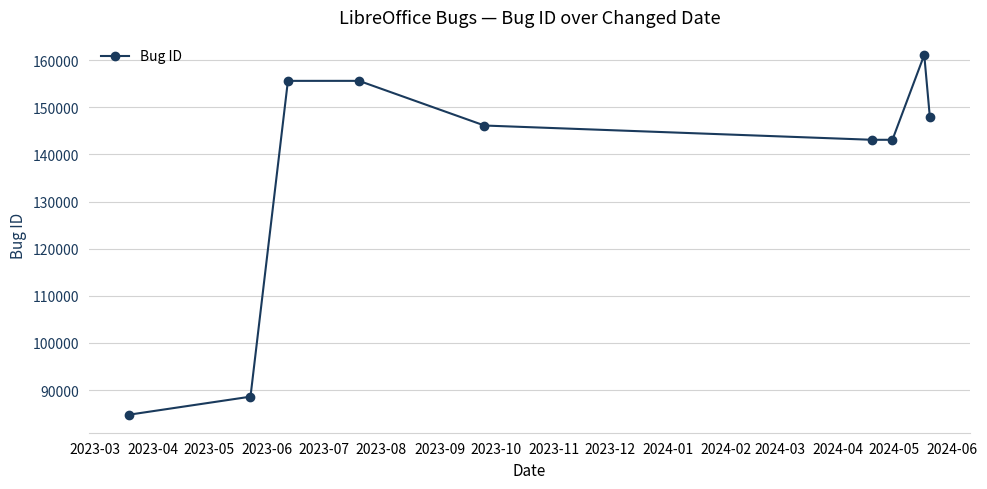

What is the difference between the second highest and minimum values?

70865